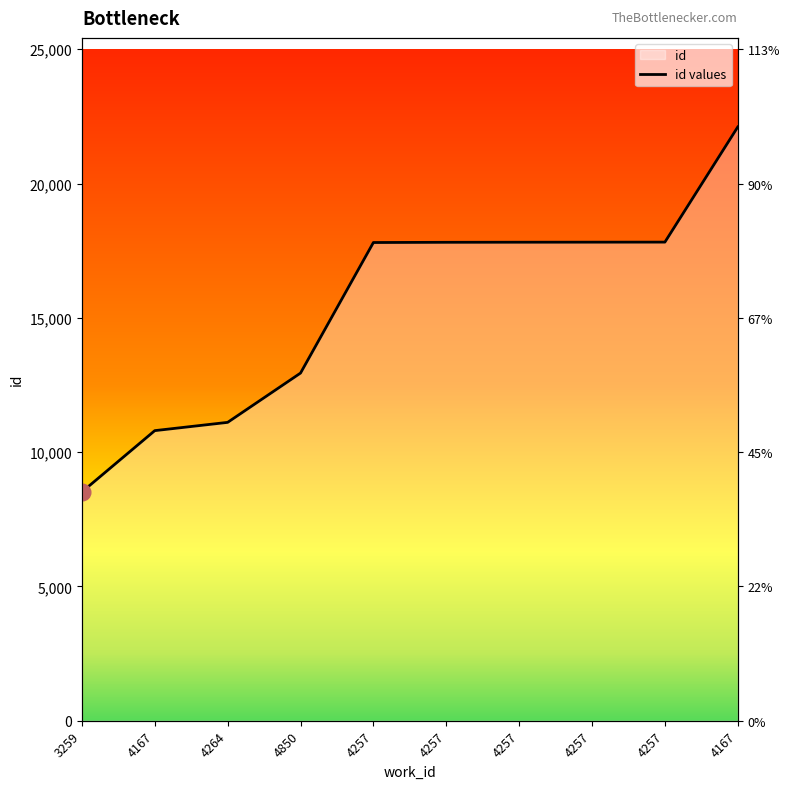

What is the label of the 5th point from the right?

4257